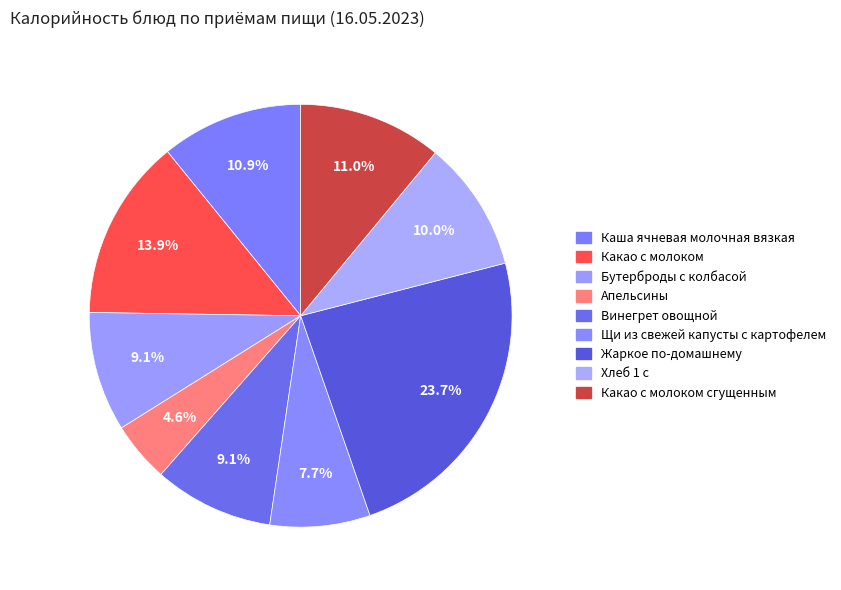

How many slices are in this pie chart?

9